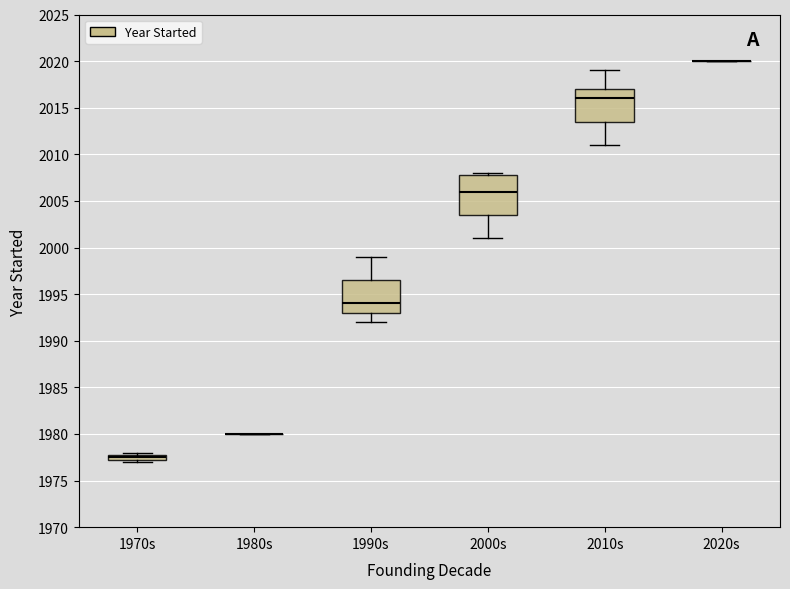

Which box is the tallest, from its lower edge to its upper edge?

2000s